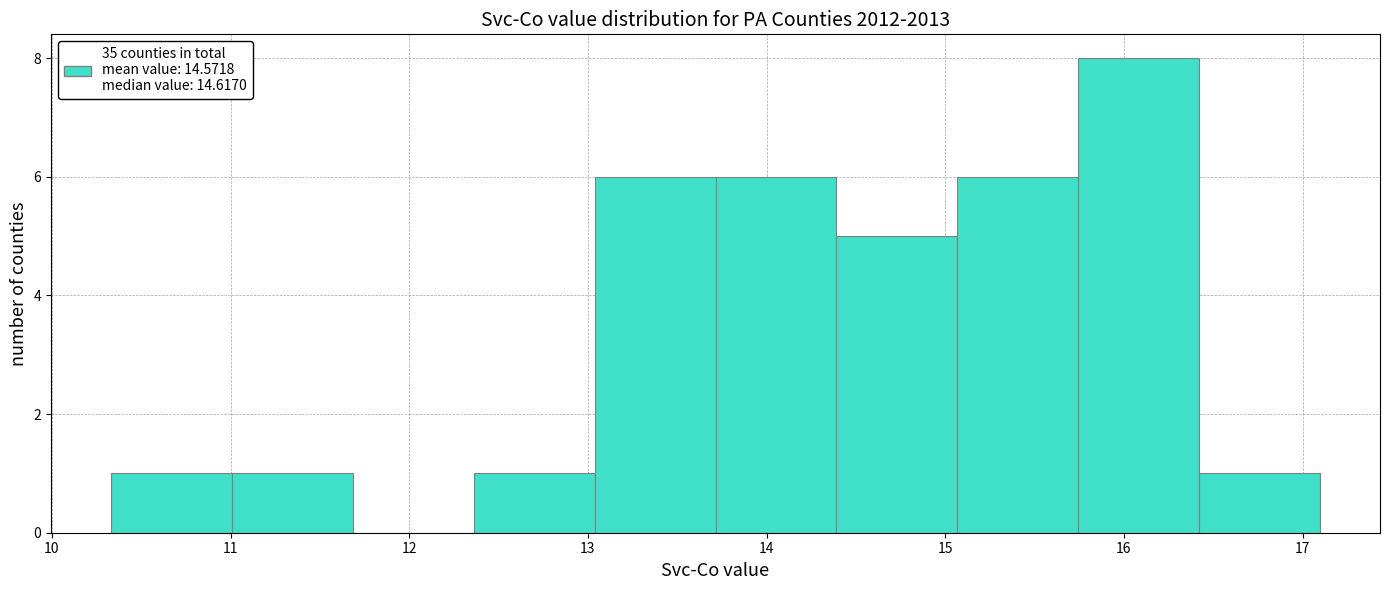

Reading left to right, transcribe this chart: for each bar, give the range it covers on the x-axis and its height. Neither the bar edges nor the heights are printed on the chart, so give them approximately, as read against the axes.

10.3 to 11.0: 1
11.0 to 11.7: 1
11.7 to 12.4: 0
12.4 to 13.0: 1
13.0 to 13.7: 6
13.7 to 14.4: 6
14.4 to 15.1: 5
15.1 to 15.7: 6
15.7 to 16.4: 8
16.4 to 17.1: 1